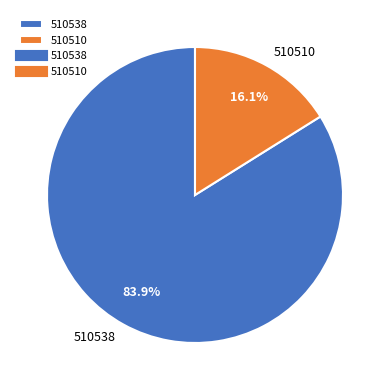

What is the total percentage of 510510 and 510538?

100.0%